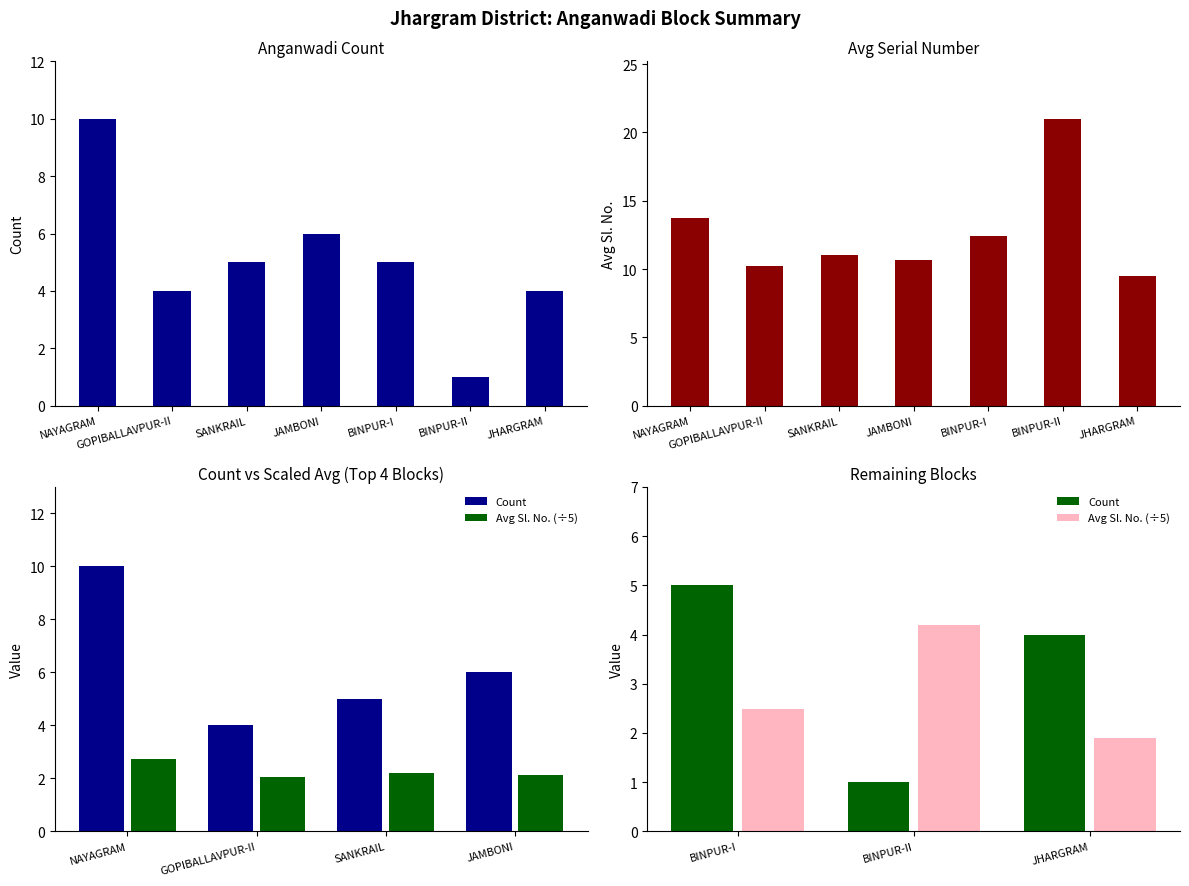

How many data points does each series have?

7